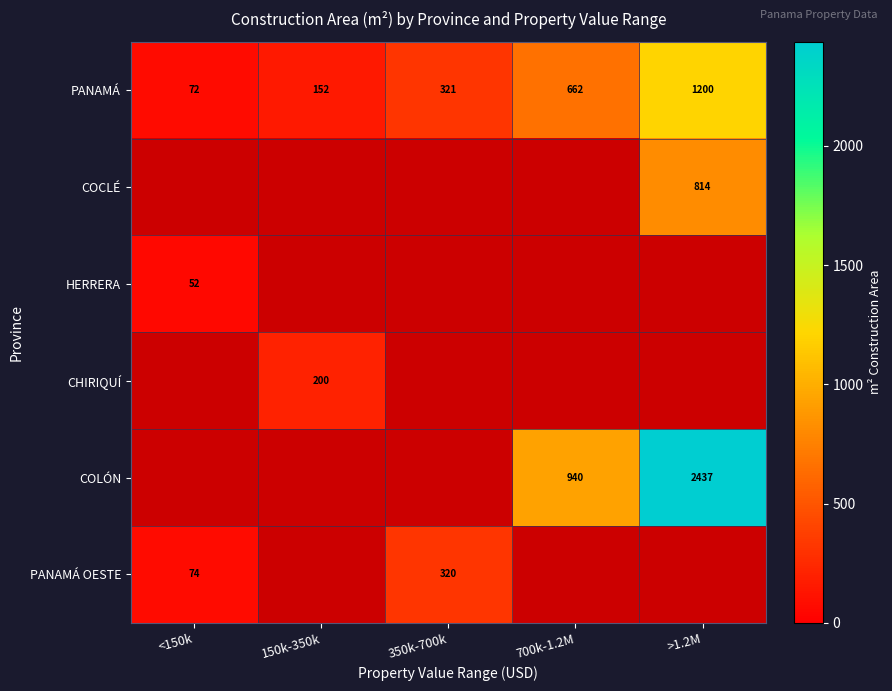

List the labels in order of PANAMÁ value, smallest first.

<150k, 150k-350k, 350k-700k, 700k-1.2M, >1.2M